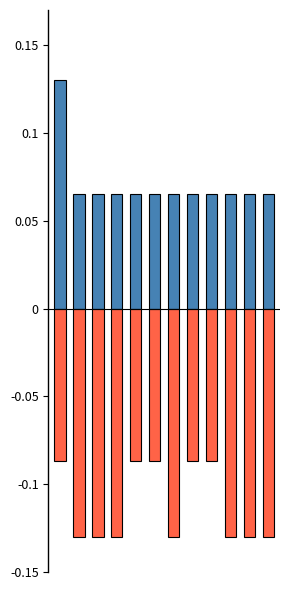

Which category has the lowest value across all series?

1